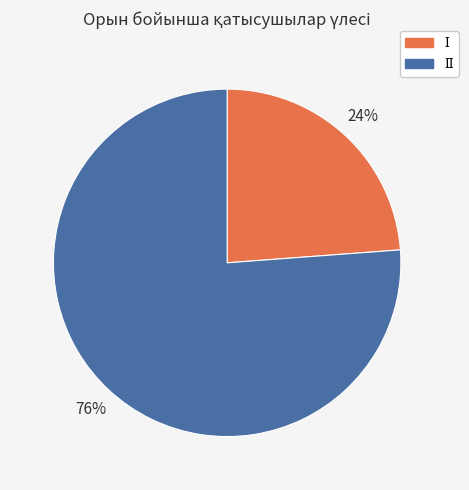

Is there a majority slice in this chart?

Yes